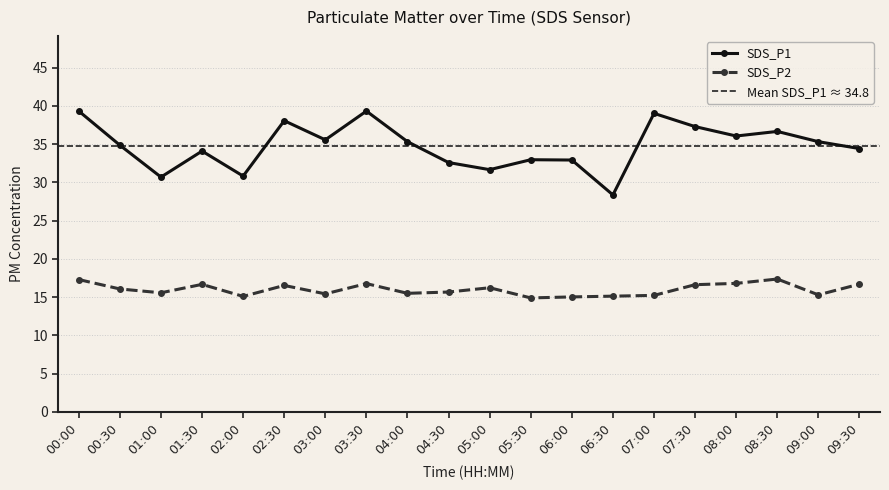

Count the number of data series in this chart.

2